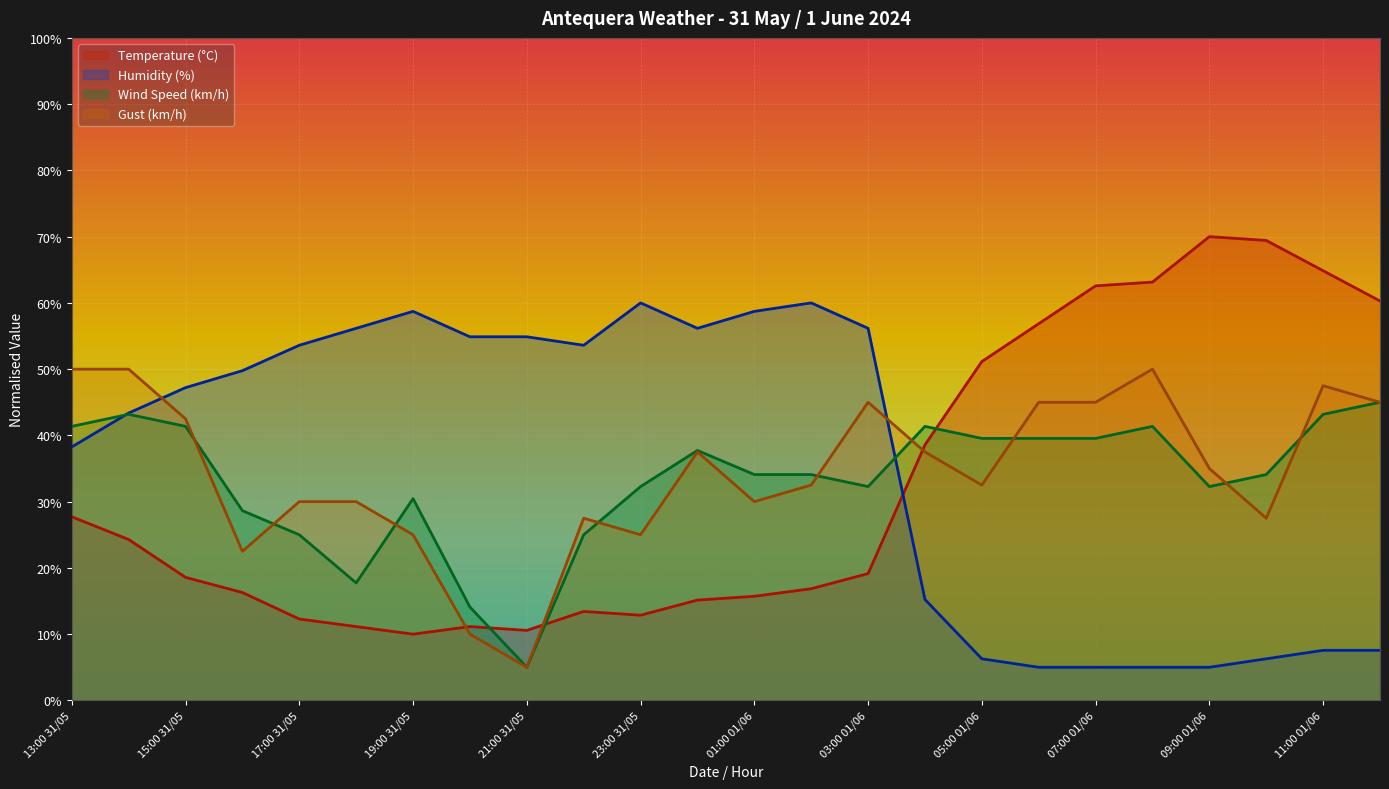

Reading right to left, what are all the values shown in this chart?

Temperature (C): 12:00 01/06=60.3	11:00 01/06=64.9	10:00 01/06=69.4	09:00 01/06=70.0	08:00 01/06=63.1	07:00 01/06=62.6	06:00 01/06=56.9	05:00 01/06=51.1	04:00 01/06=38.6	03:00 01/06=19.1	02:00 01/06=16.9	01:00 01/06=15.7	00:00 01/06=15.1	23:00 31/05=12.9	22:00 31/05=13.4	21:00 31/05=10.6	20:00 31/05=11.1	19:00 31/05=10.0	18:00 31/05=11.1	17:00 31/05=12.3	16:00 31/05=16.3	15:00 31/05=18.6	14:00 31/05=24.3	13:00 31/05=27.7
Humidity (%): 12:00 01/06=7.6	11:00 01/06=7.6	10:00 01/06=6.3	09:00 01/06=5.0	08:00 01/06=5.0	07:00 01/06=5.0	06:00 01/06=5.0	05:00 01/06=6.3	04:00 01/06=15.2	03:00 01/06=56.2	02:00 01/06=60.0	01:00 01/06=58.7	00:00 01/06=56.2	23:00 31/05=60.0	22:00 31/05=53.6	21:00 31/05=54.9	20:00 31/05=54.9	19:00 31/05=58.7	18:00 31/05=56.2	17:00 31/05=53.6	16:00 31/05=49.8	15:00 31/05=47.2	14:00 31/05=43.4	13:00 31/05=38.3
Wind Speed (km/h): 12:00 01/06=45.0	11:00 01/06=43.2	10:00 01/06=34.1	09:00 01/06=32.3	08:00 01/06=41.4	07:00 01/06=39.5	06:00 01/06=39.5	05:00 01/06=39.5	04:00 01/06=41.4	03:00 01/06=32.3	02:00 01/06=34.1	01:00 01/06=34.1	00:00 01/06=37.7	23:00 31/05=32.3	22:00 31/05=25.0	21:00 31/05=5.0	20:00 31/05=14.1	19:00 31/05=30.5	18:00 31/05=17.7	17:00 31/05=25.0	16:00 31/05=28.6	15:00 31/05=41.4	14:00 31/05=43.2	13:00 31/05=41.4
Gust (km/h): 12:00 01/06=45.0	11:00 01/06=47.5	10:00 01/06=27.5	09:00 01/06=35.0	08:00 01/06=50.0	07:00 01/06=45.0	06:00 01/06=45.0	05:00 01/06=32.5	04:00 01/06=37.5	03:00 01/06=45.0	02:00 01/06=32.5	01:00 01/06=30.0	00:00 01/06=37.5	23:00 31/05=25.0	22:00 31/05=27.5	21:00 31/05=5.0	20:00 31/05=10.0	19:00 31/05=25.0	18:00 31/05=30.0	17:00 31/05=30.0	16:00 31/05=22.5	15:00 31/05=42.5	14:00 31/05=50.0	13:00 31/05=50.0